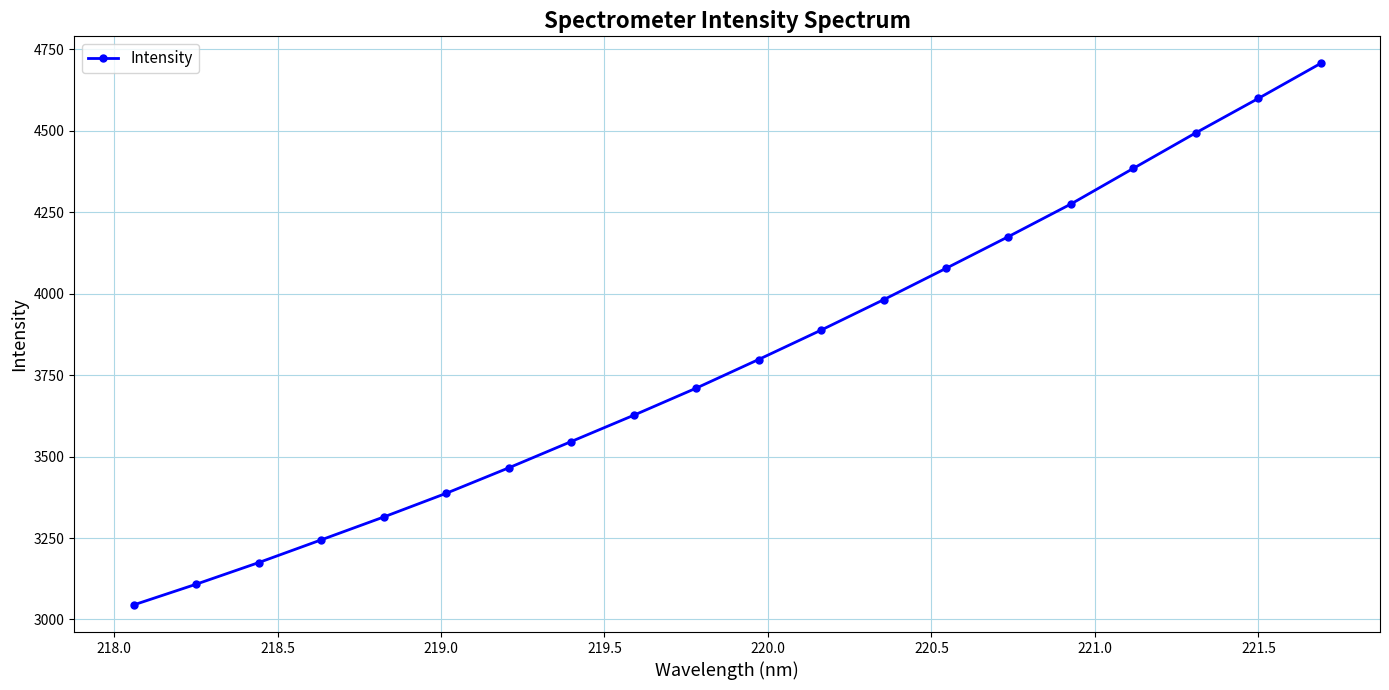

True or false: the data has more than 0 interior local peaks.

False